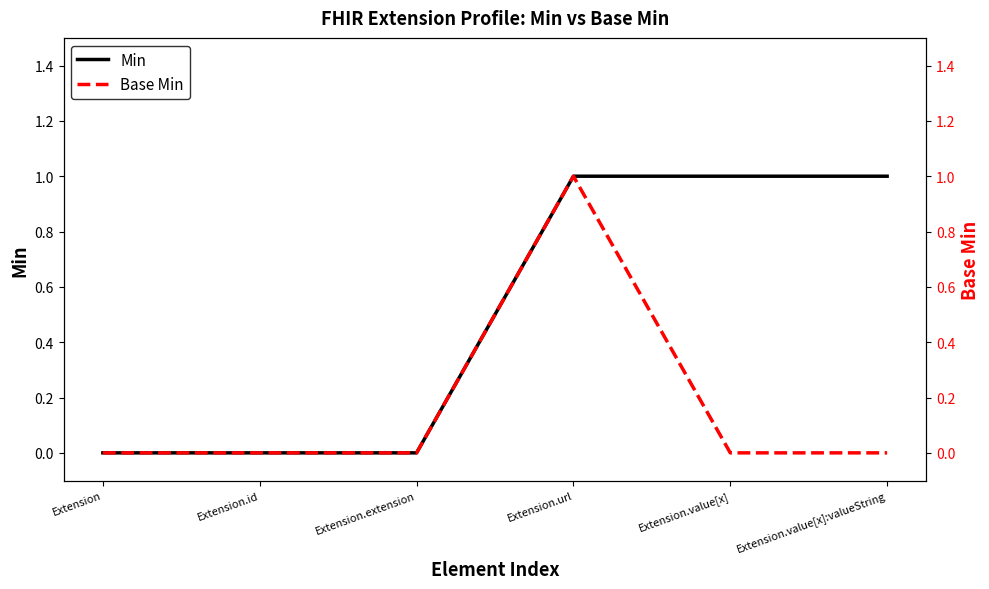

Is it true that Base Min equals -1 at Extension?

False